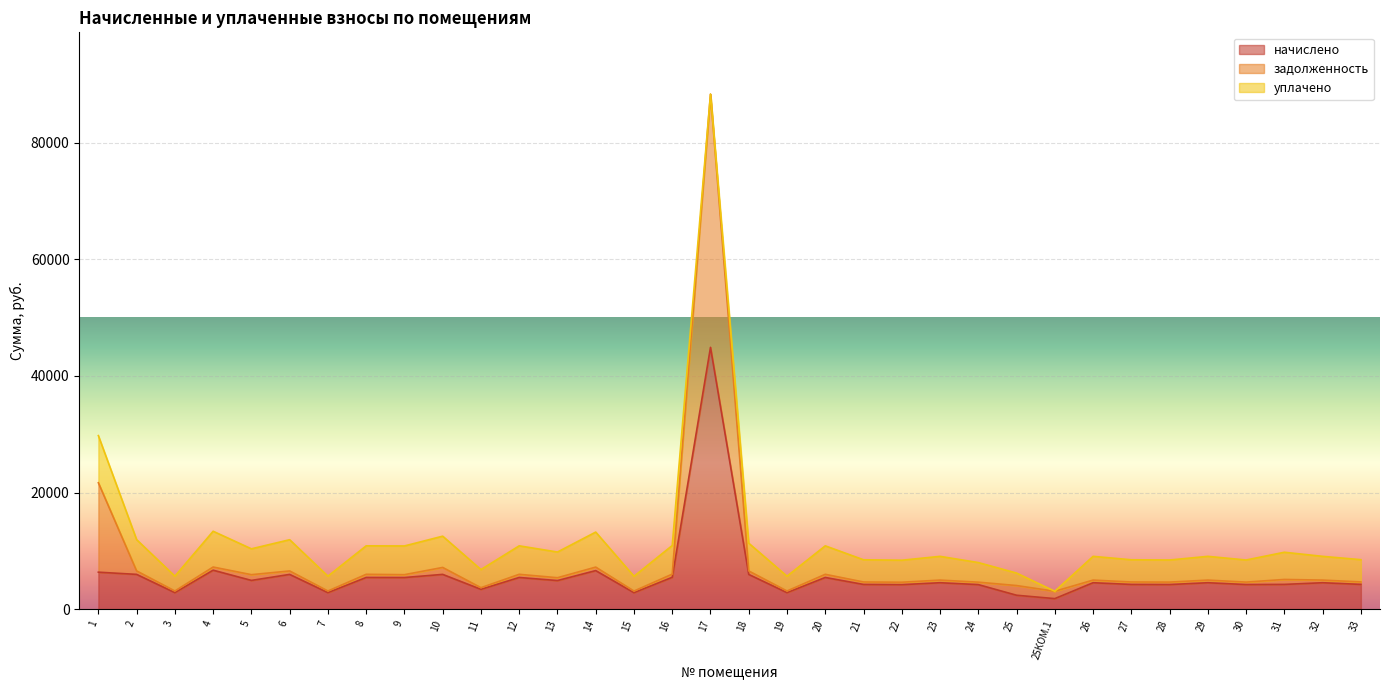

What is the minimum value shown in the chart?

1802.2